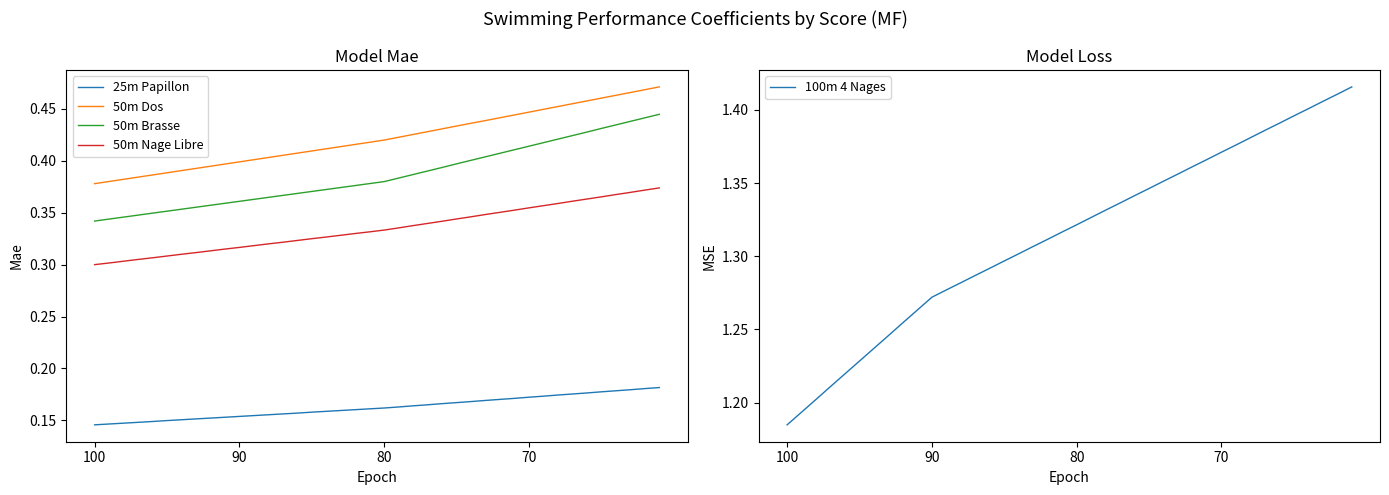

The value of 50m Dos at 90 is 0.6. True or false?

False